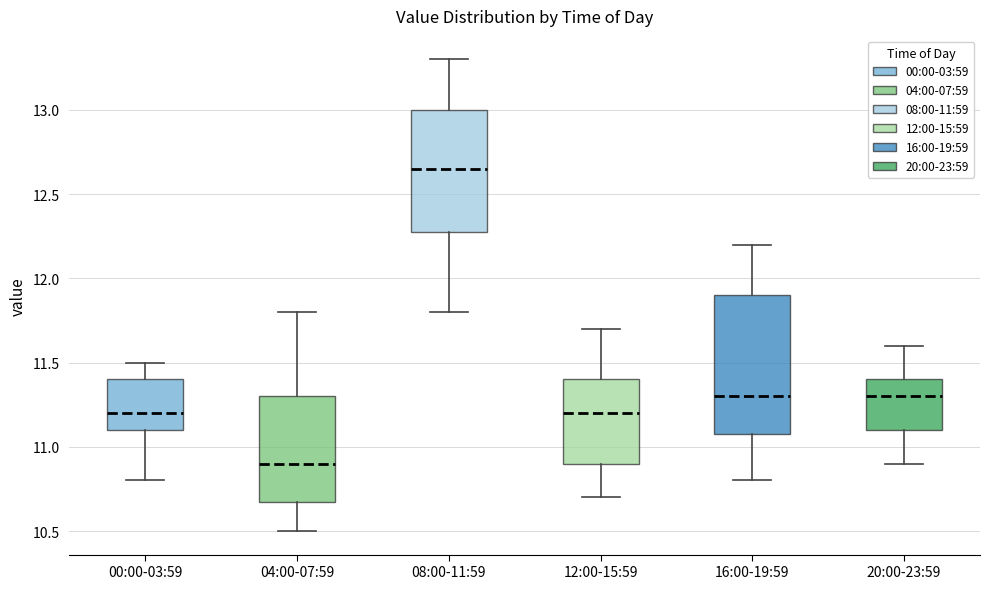

Reading left to right, read every box against the y-axis: the position of its median line, the range the box covers, and the ends of its whiskers. The values are not printed on the chart, so give them approximately, as read against the axis.

00:00-03:59: median 11.20, box 11.10 to 11.40, whiskers 10.80 to 11.50
04:00-07:59: median 10.90, box 10.70 to 11.30, whiskers 10.50 to 11.80
08:00-11:59: median 12.65, box 12.30 to 13.00, whiskers 11.80 to 13.30
12:00-15:59: median 11.20, box 10.90 to 11.40, whiskers 10.70 to 11.70
16:00-19:59: median 11.30, box 11.10 to 11.90, whiskers 10.80 to 12.20
20:00-23:59: median 11.30, box 11.10 to 11.40, whiskers 10.90 to 11.60